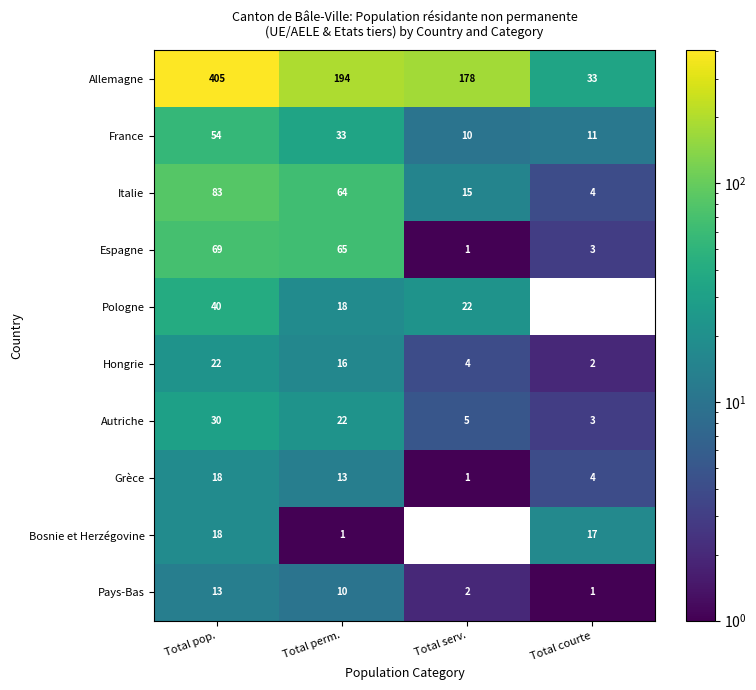

How many distinct data groups are displayed?

10